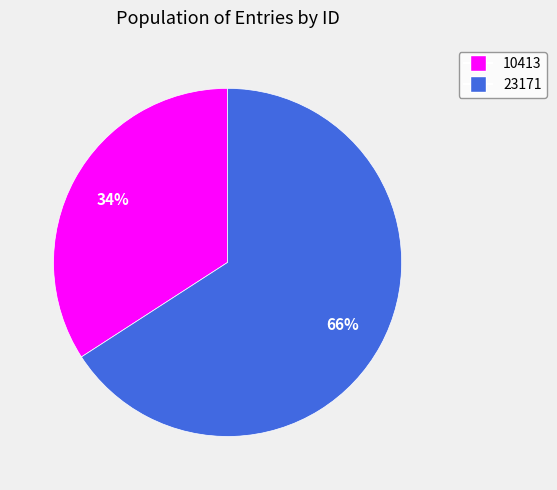

How many slices are in this pie chart?

2